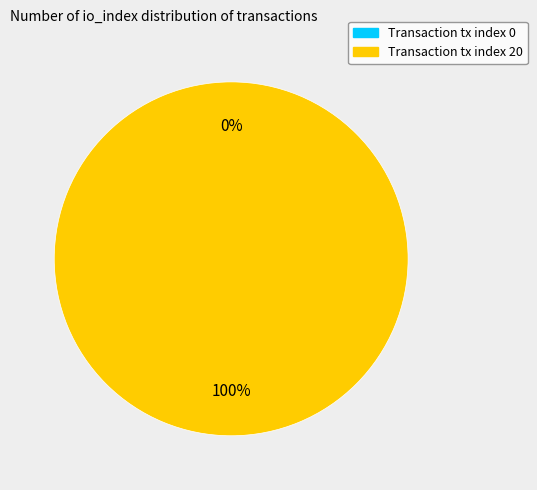

Is tx index 0 the majority of the pie?

No